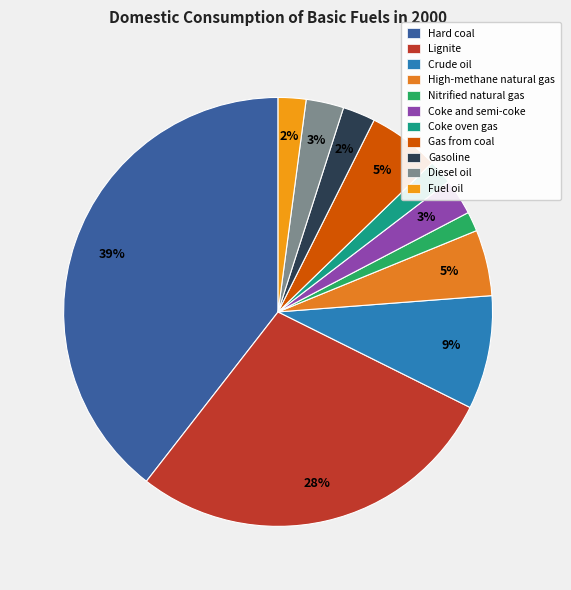

Between Gasoline and Diesel oil, which is larger?

Diesel oil